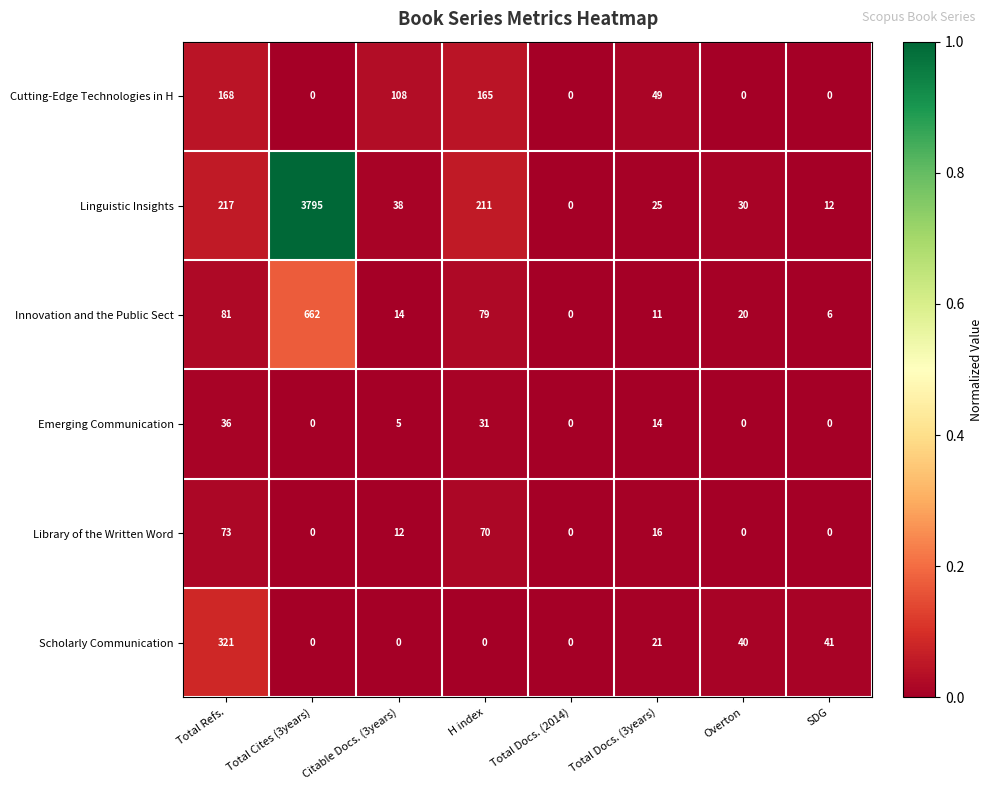

How many values in the Innovation and the Public Sect series are below 20?

4